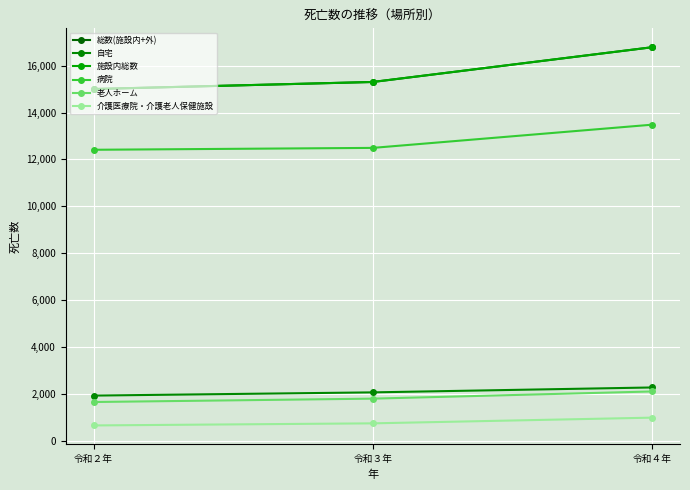

What is the value of the 介護医療院・介護老人保健施設 point at the 1st from the left?

665